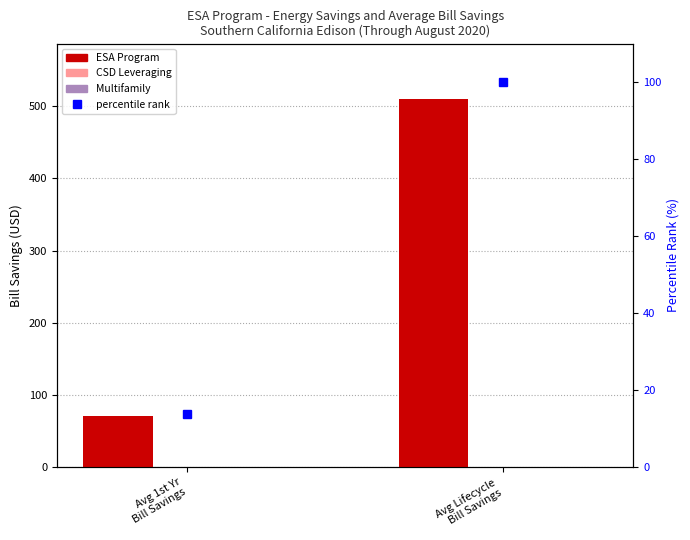

Which has a higher value, Avg 1st Yr
Bill Savings or Avg Lifecycle
Bill Savings?

Avg Lifecycle
Bill Savings